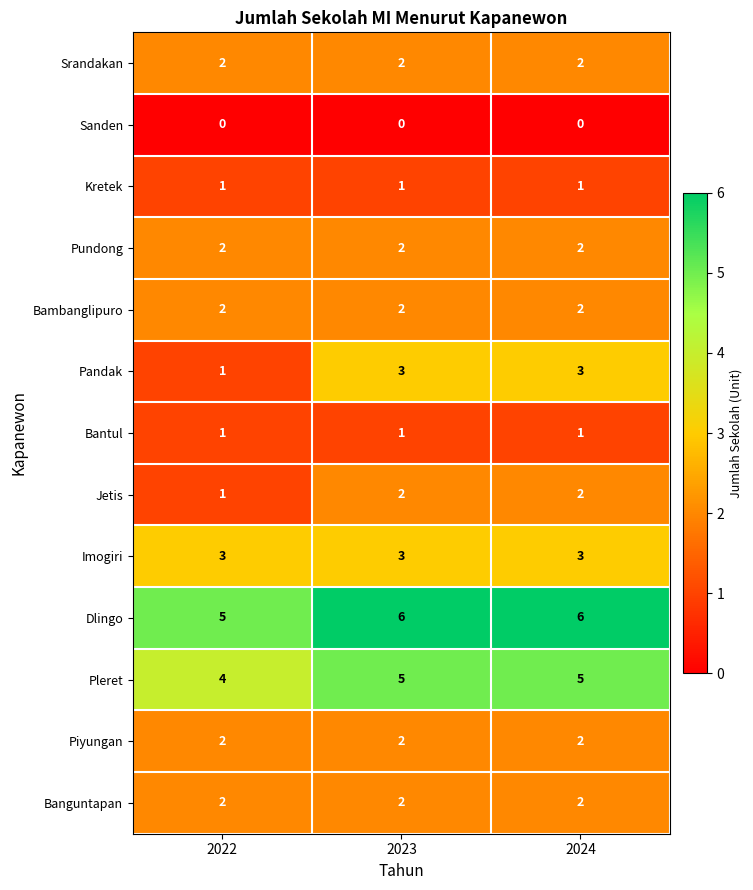

At how many categories does at least one series exceed 1?

3